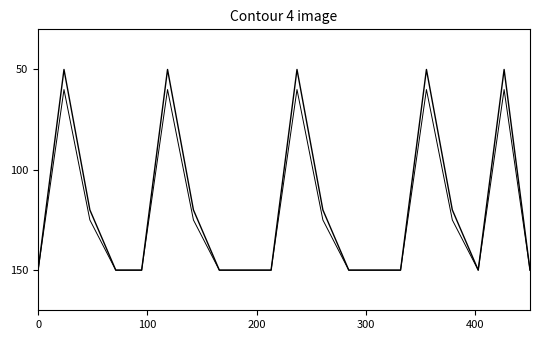

Is this an area chart (filled region under the line)?

No